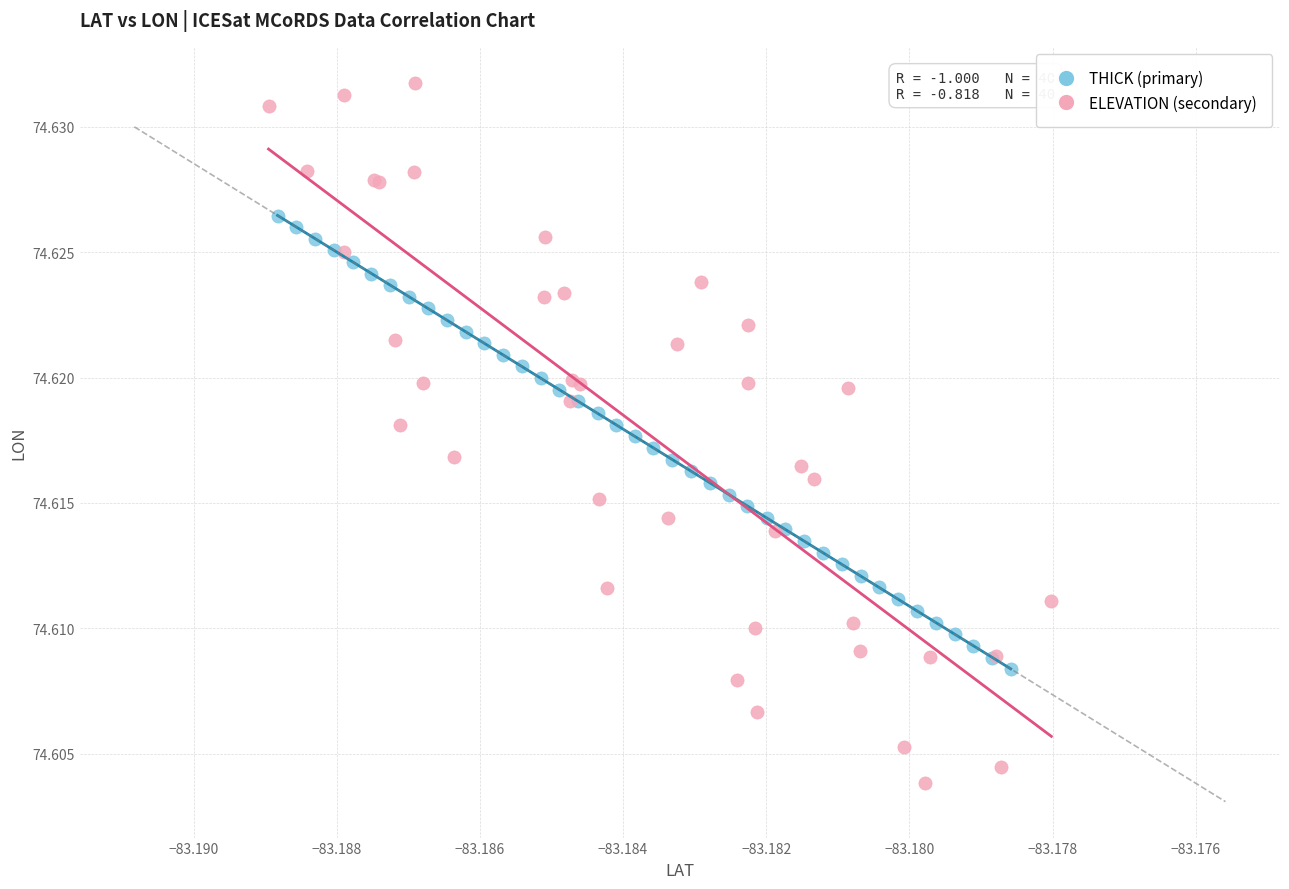

Which series reaches the minimum Y coordinate?

ELEVATION (secondary)